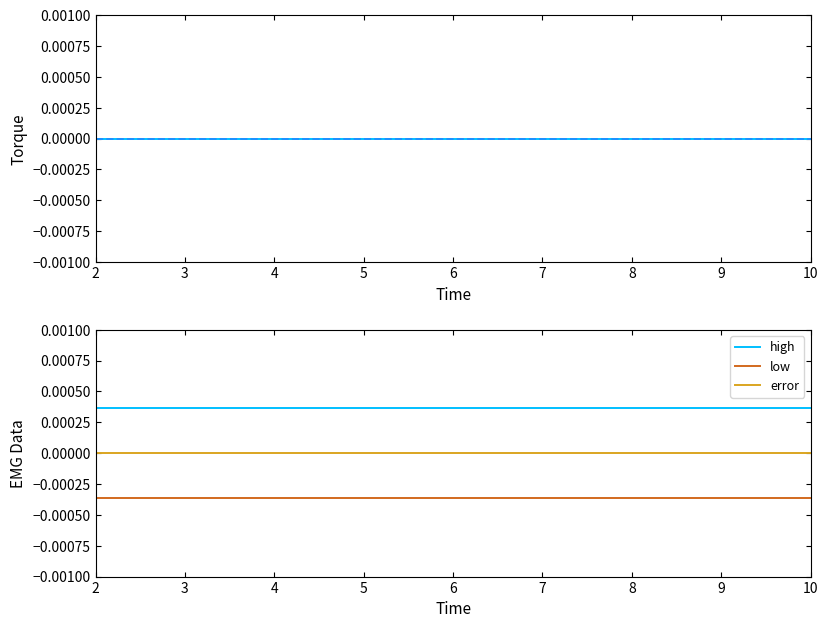

True or false: high and error cross at least once.

False